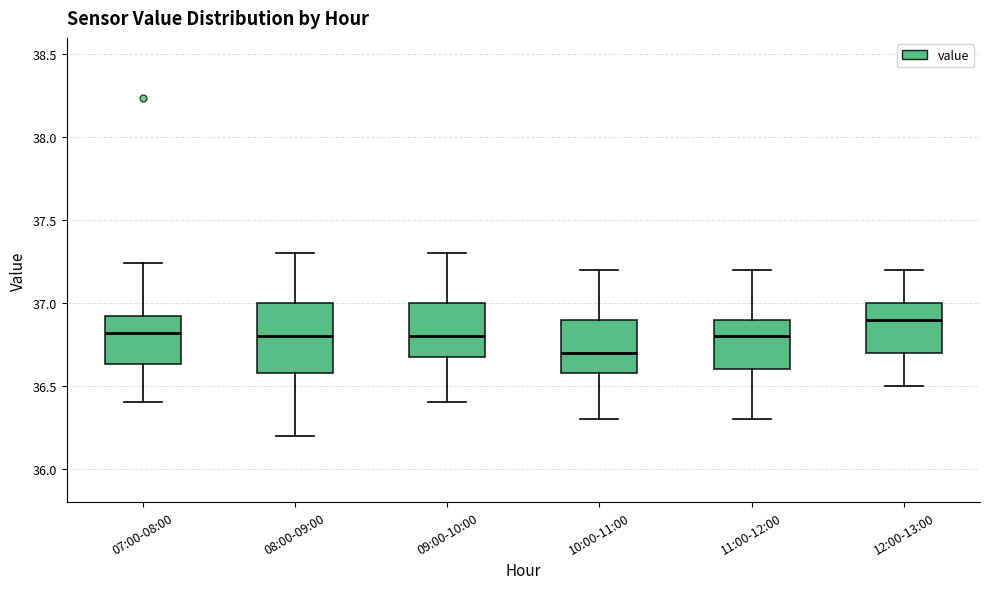

Which box has the lowest median line?

10:00-11:00